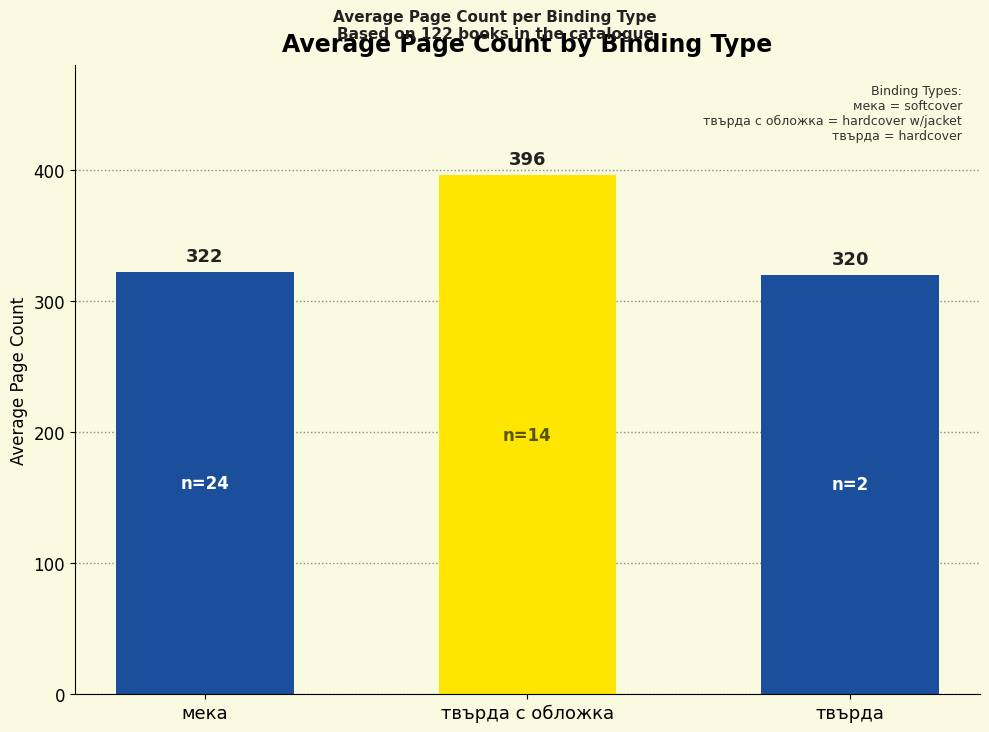

List the labels in order of value, smallest first.

твърда, мека, твърда с обложка